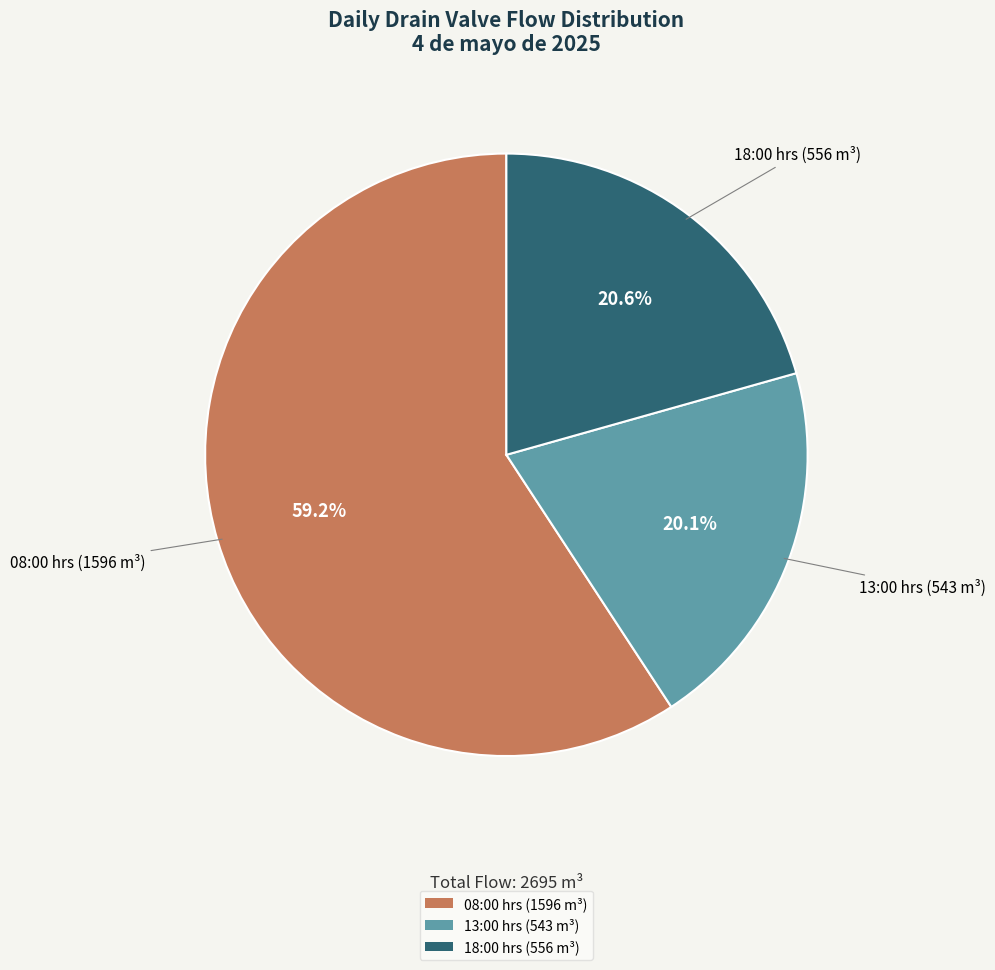

How many slices are in this pie chart?

3